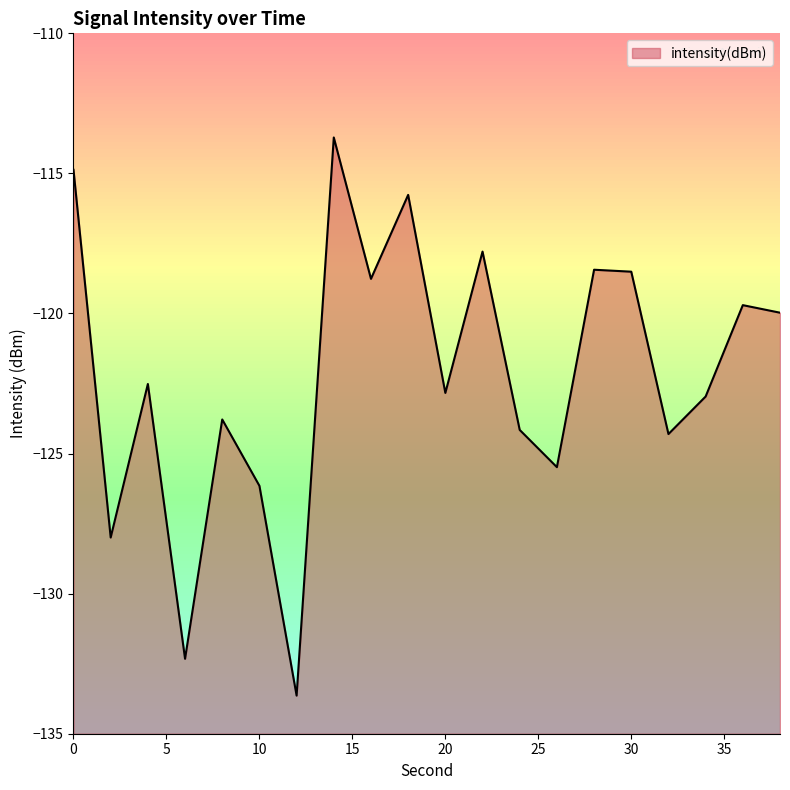

True or false: there are more than 2 points higher than both neighbors.

True